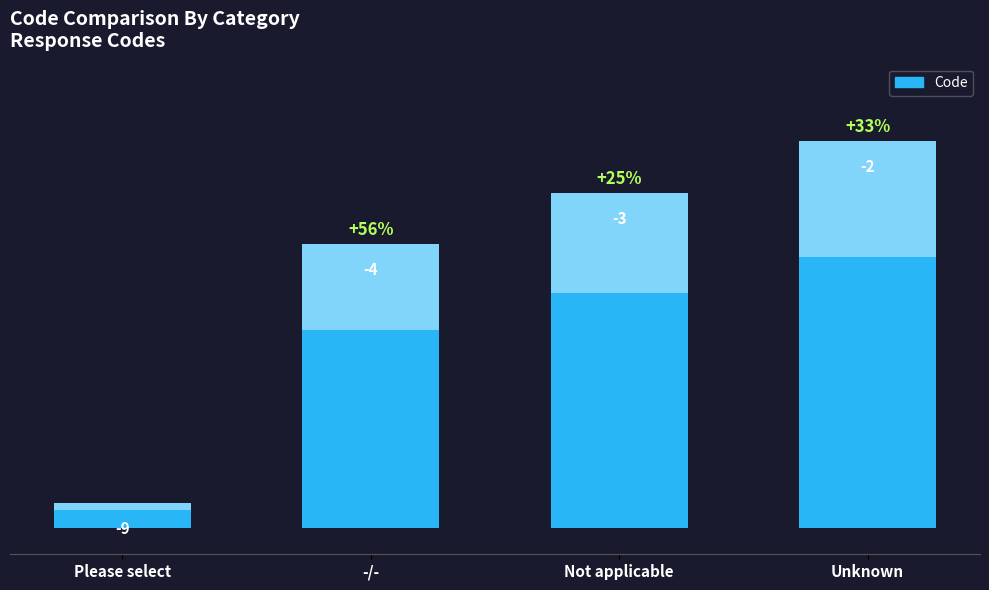

List the labels in order of value, largest first.

Unknown, Not applicable, -/-, Please select